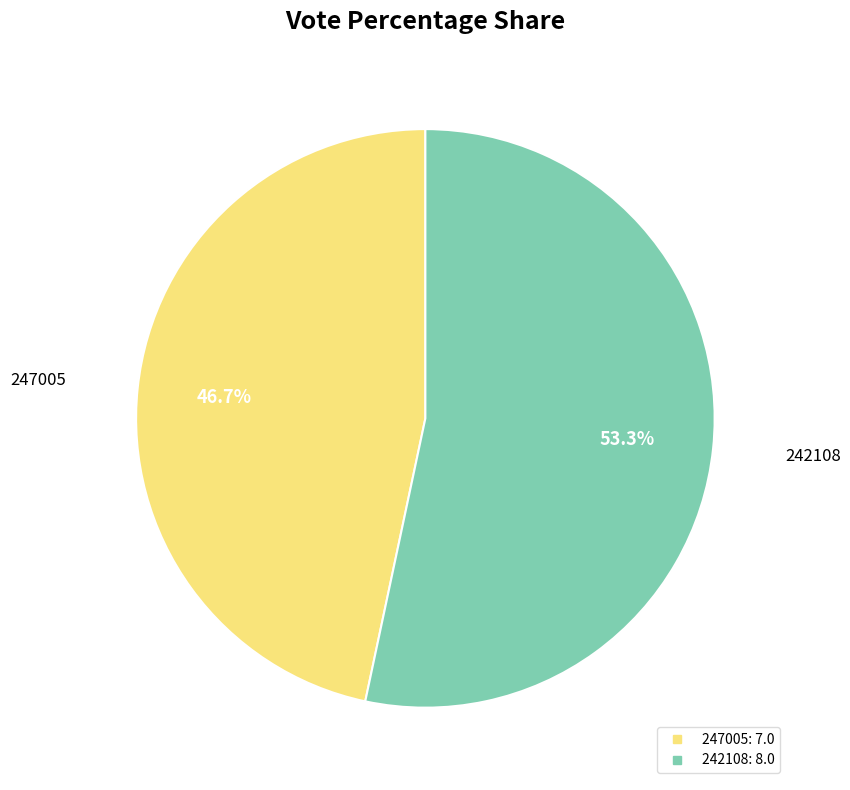

Which category has the smallest portion of the pie?

247005